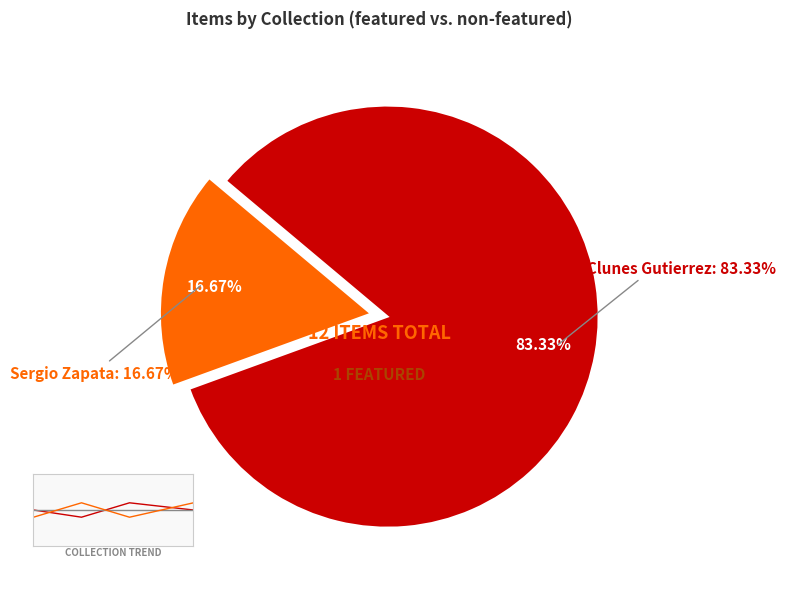

Is it true that 6183 is 99% of the pie?

False